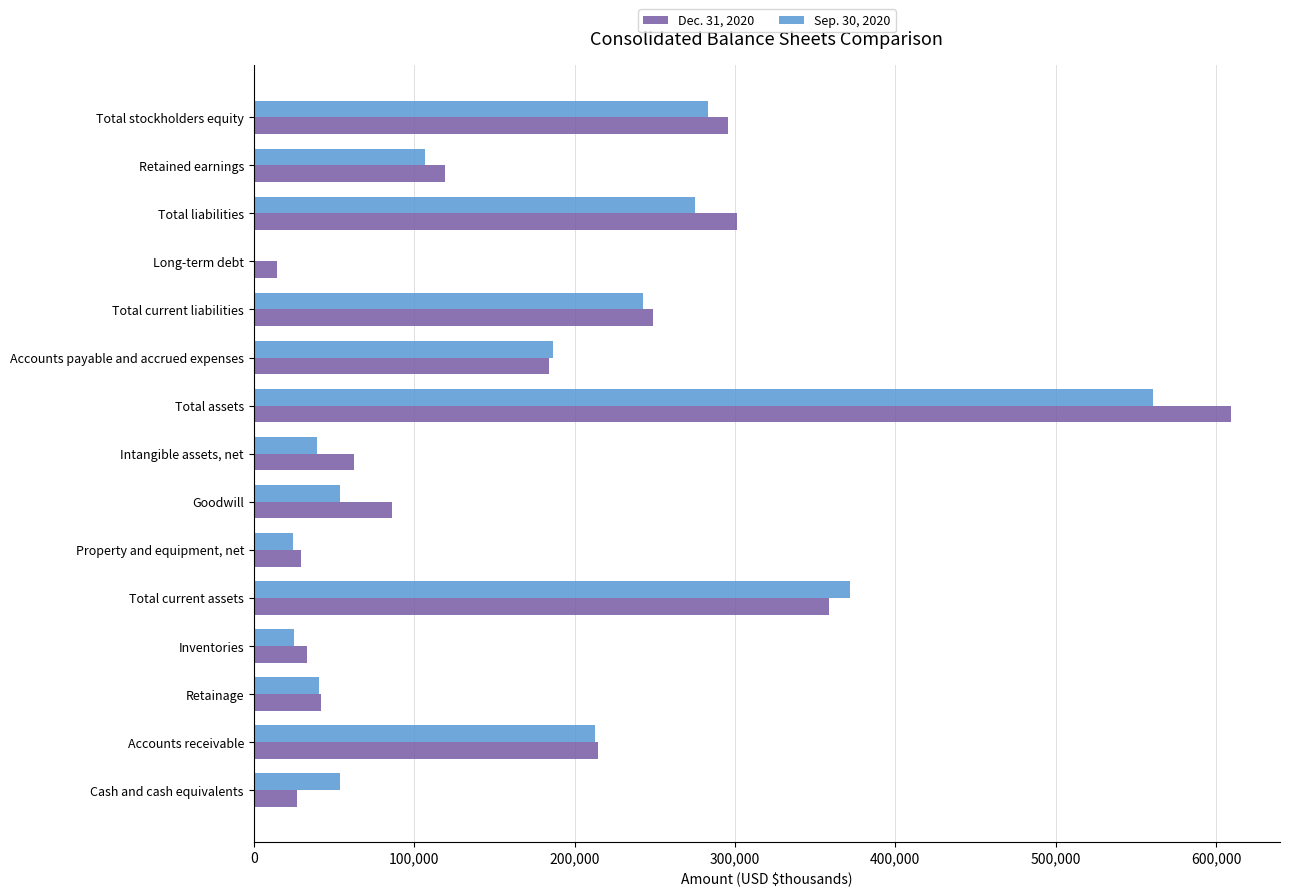

The value of Dec. 31, 2020 at Intangible assets, net is 62823. True or false?

True